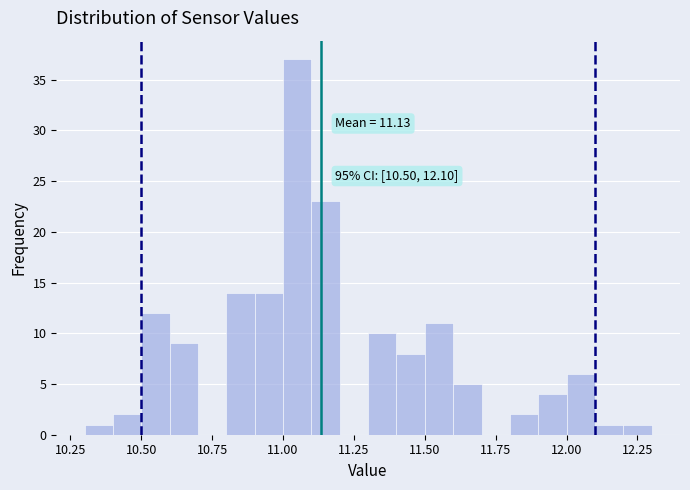

Around what value on the x-axis is the tallest bar? Give the approximate position of its centre, as read against the axis.

11.05